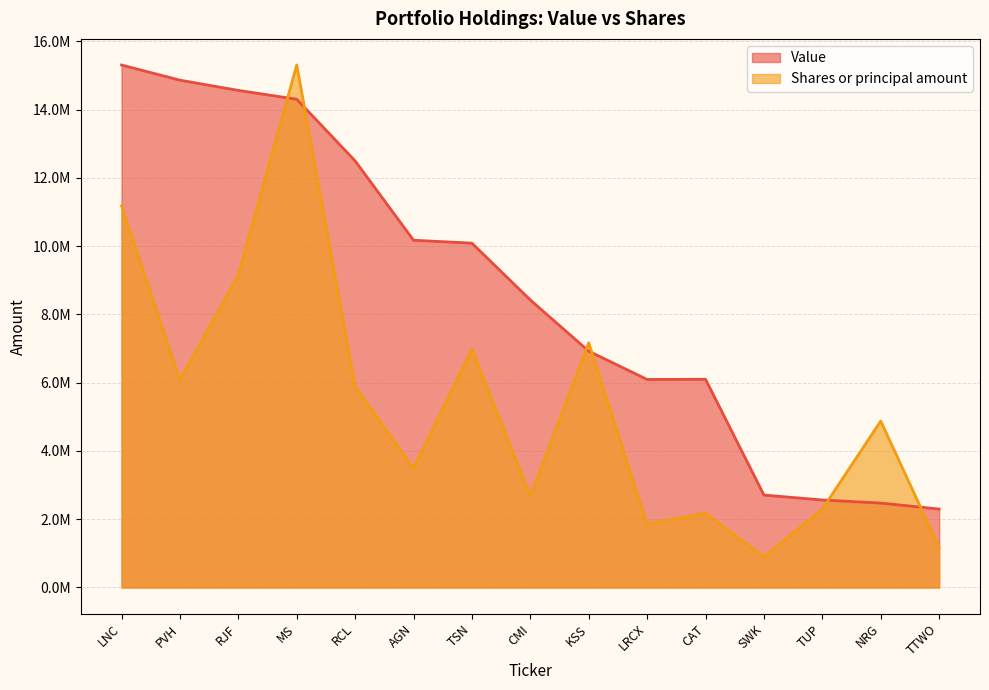

Between AGN and NRG, which series saw the biggest shift?

Value